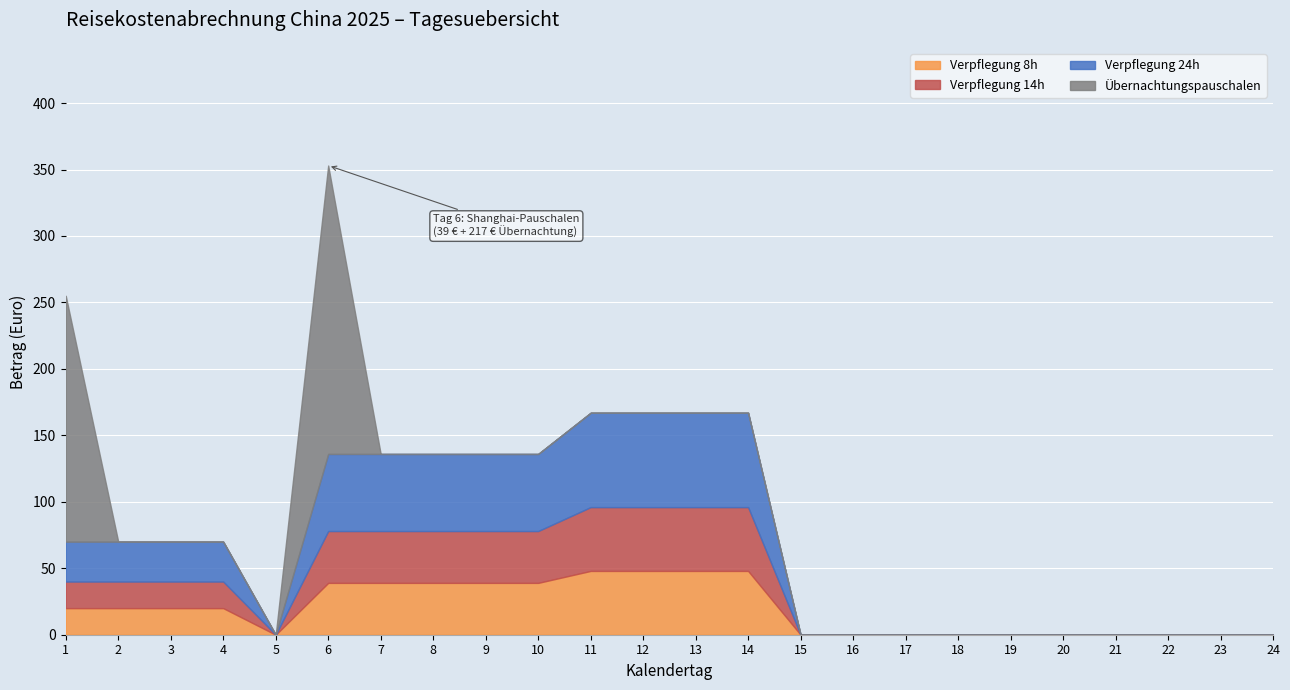

What is the value of the Verpflegung 24h point at the 4th from the left?

70